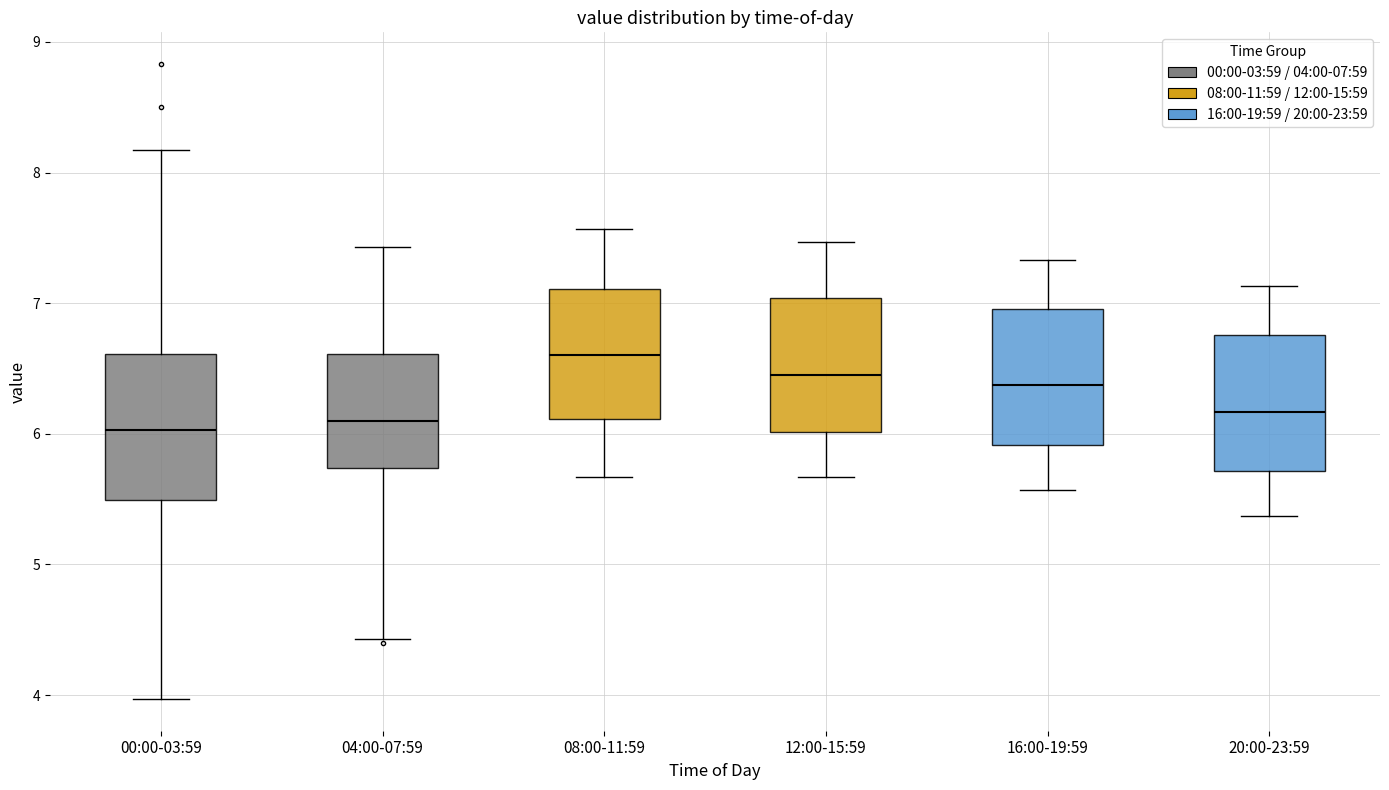

Reading left to right, read every box against the y-axis: the position of its median line, the range the box covers, and the ends of its whiskers. The values are not printed on the chart, so give them approximately, as read against the axis.

00:00-03:59: median 6.0, box 5.5 to 6.6, whiskers 4.0 to 8.2
04:00-07:59: median 6.1, box 5.7 to 6.6, whiskers 4.4 to 7.4
08:00-11:59: median 6.6, box 6.1 to 7.1, whiskers 5.7 to 7.6
12:00-15:59: median 6.5, box 6.0 to 7.0, whiskers 5.7 to 7.5
16:00-19:59: median 6.4, box 5.9 to 7.0, whiskers 5.6 to 7.3
20:00-23:59: median 6.2, box 5.7 to 6.8, whiskers 5.4 to 7.1